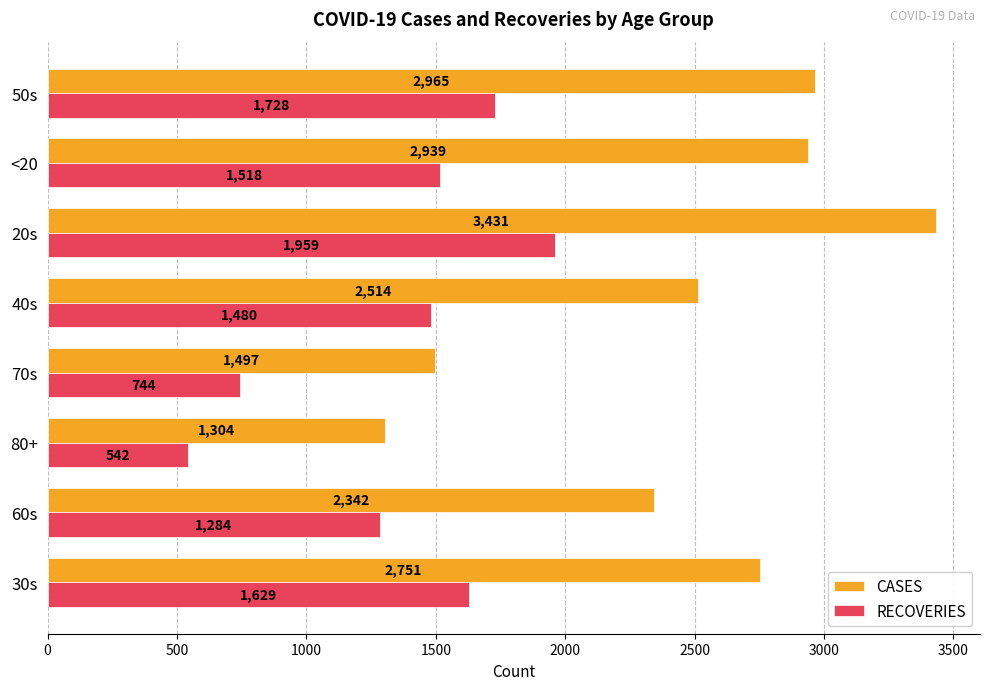

The value of RECOVERIES at 20s is 1959. True or false?

True